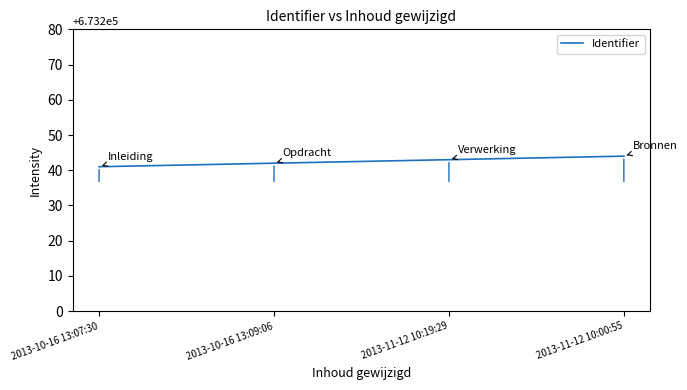

What is the sum of the values at 2013-10-16 13:09:06 and 2013-11-12 10:19:29?

1346485